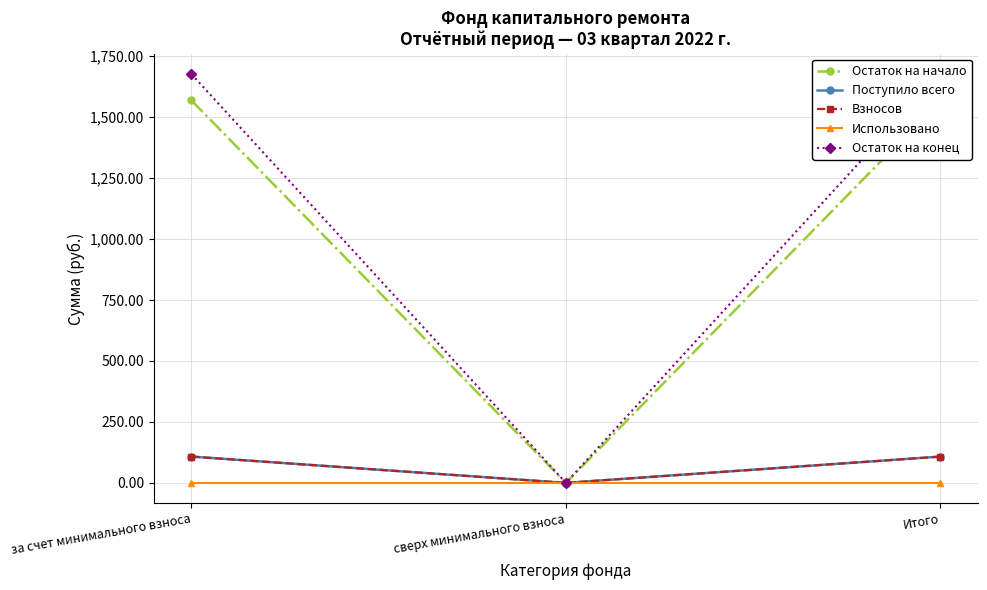

Rank the categories by Остаток на начало value from highest to lowest.

за счет минимального взноса, Итого, сверх минимального взноса